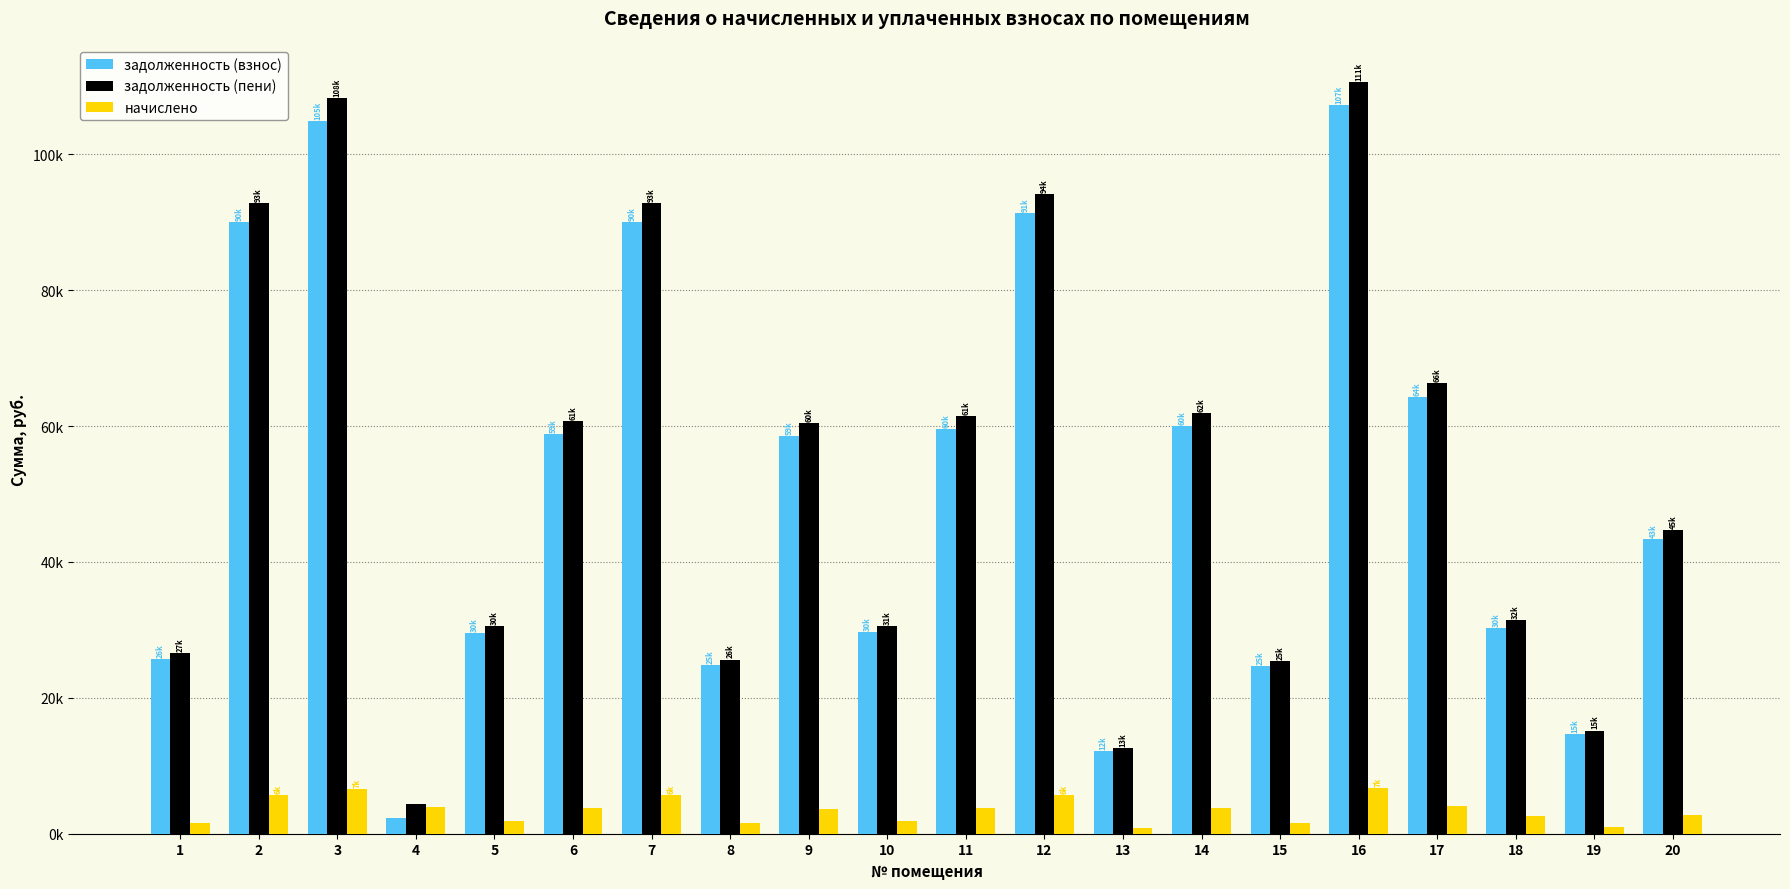

What is the difference between the maximum and minimum values in the задолженность (взнос) series?

104872.0